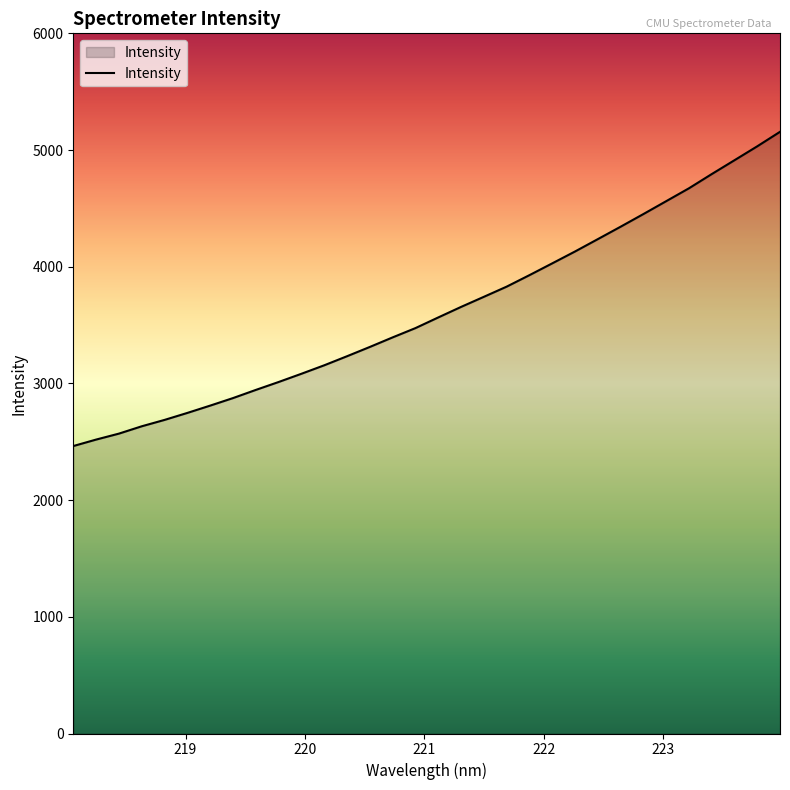

What is the difference between the maximum and minimum values?

2692.8